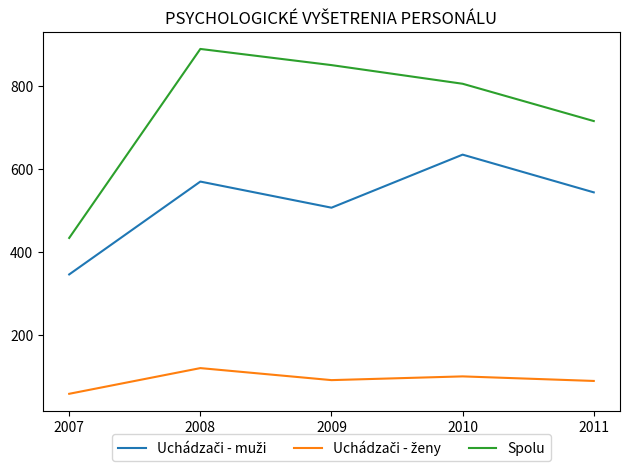

What is the difference between the maximum and minimum values in the Spolu series?

456